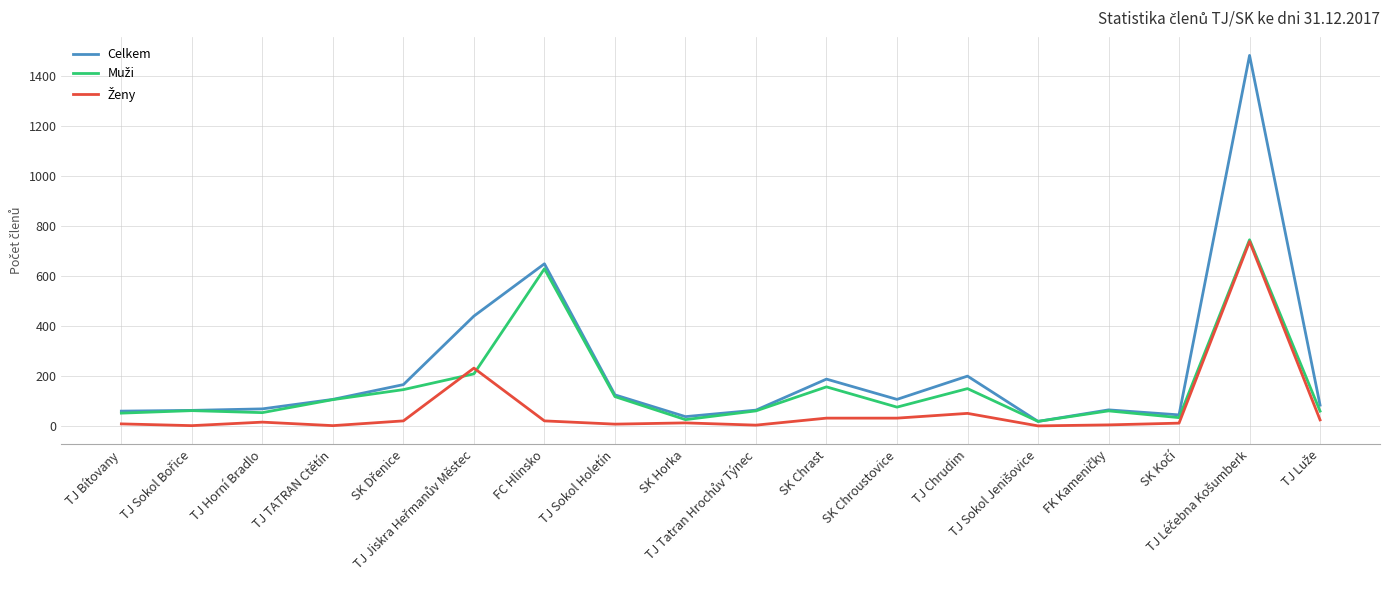

What is the greatest value displayed?

1481